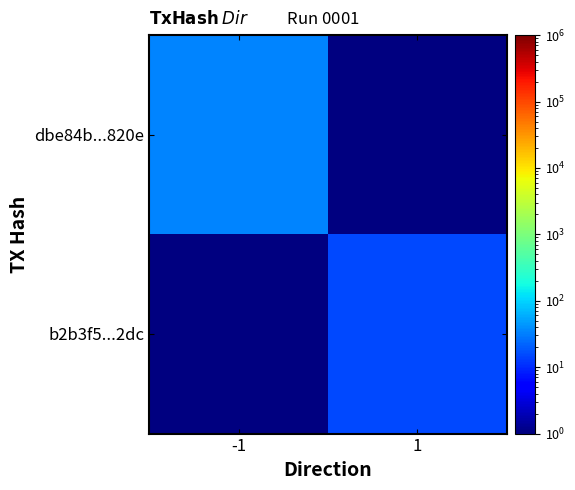

Which category has the highest value across all series?

-1